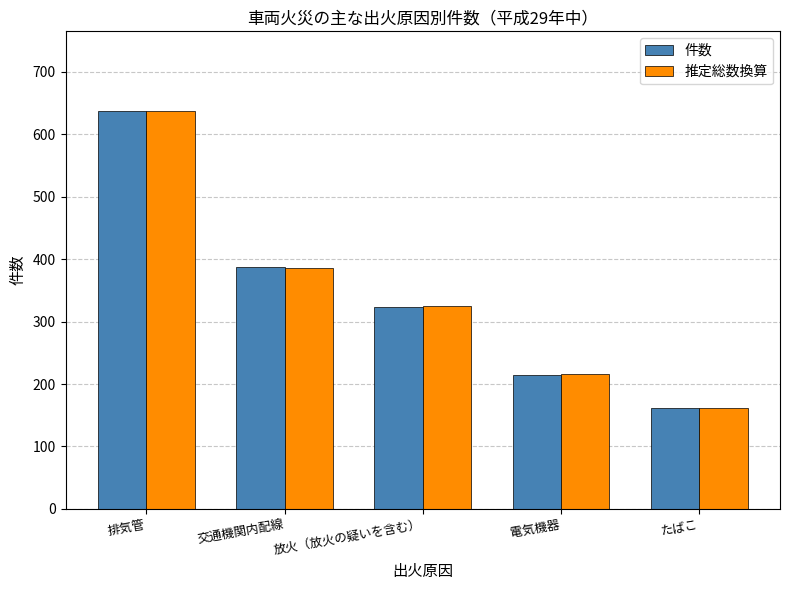

At which label is 推定総数換算 closest to 399?

交通機関内配線